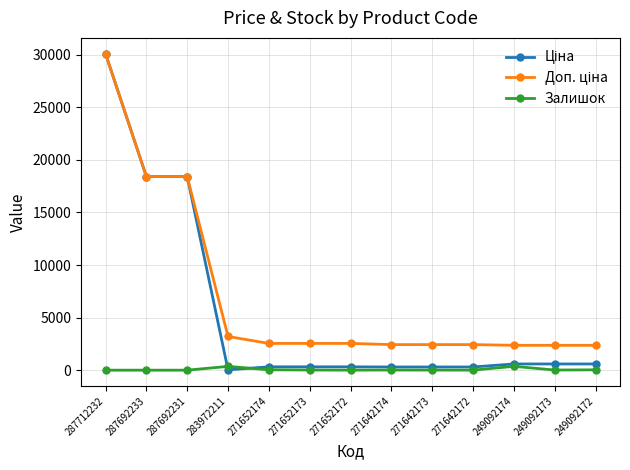

At which label does Залишок first exceed 14?

283972211